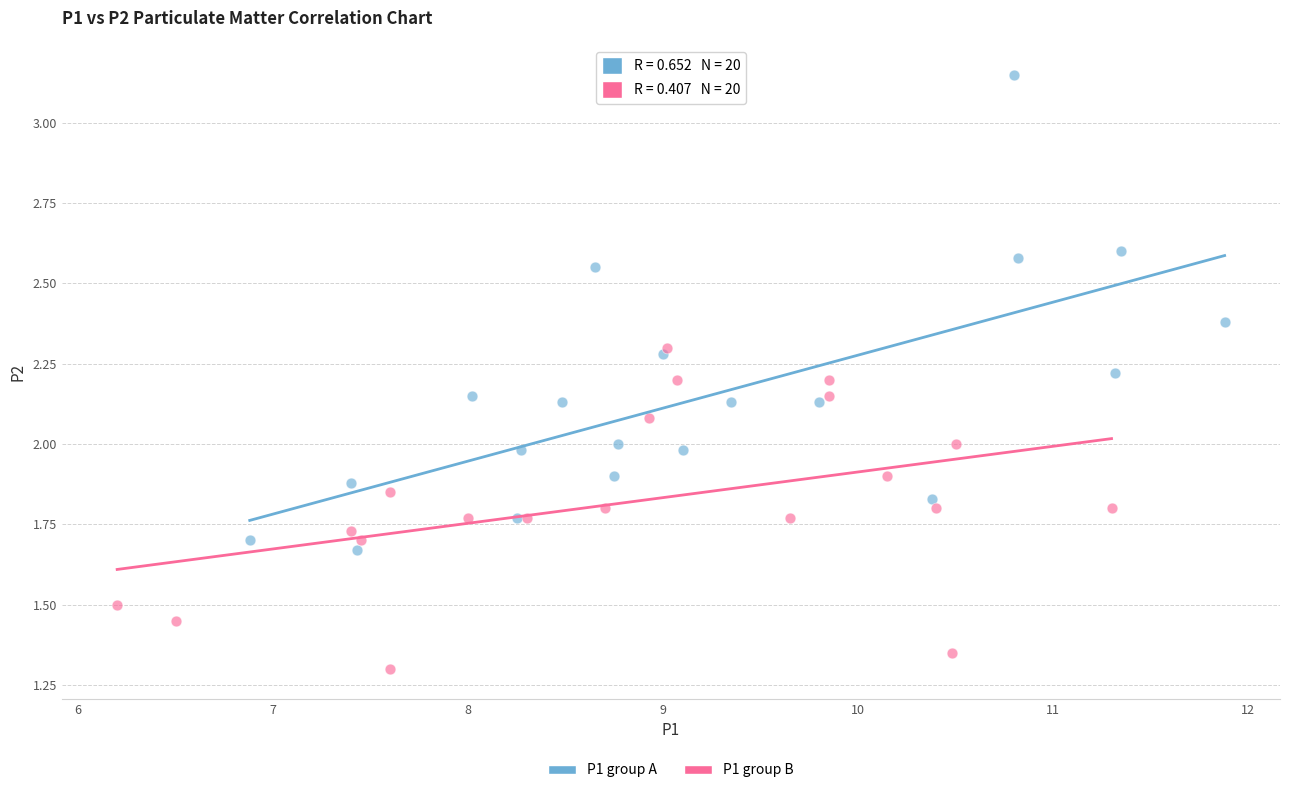

Which series has the widest spread of Y values?

P1 group A